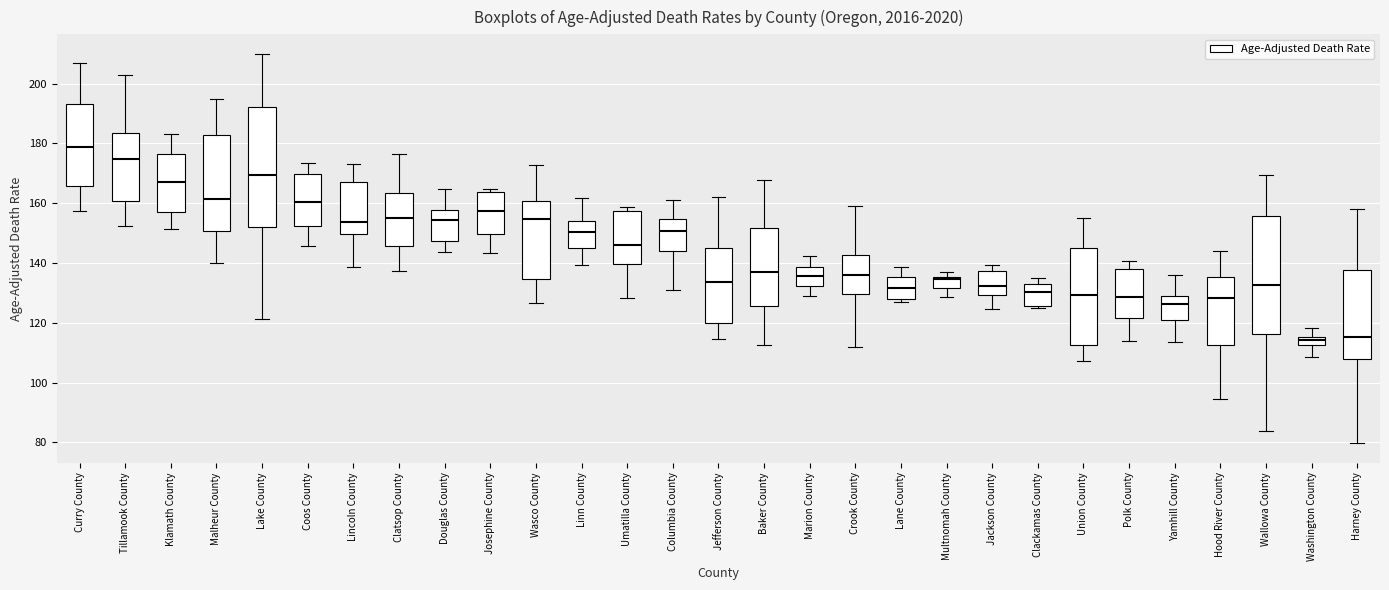

Where is the upper edge of the box for Lane County on the y-axis? The values are not printed on the chart, so give them approximately, as read against the axis.

136